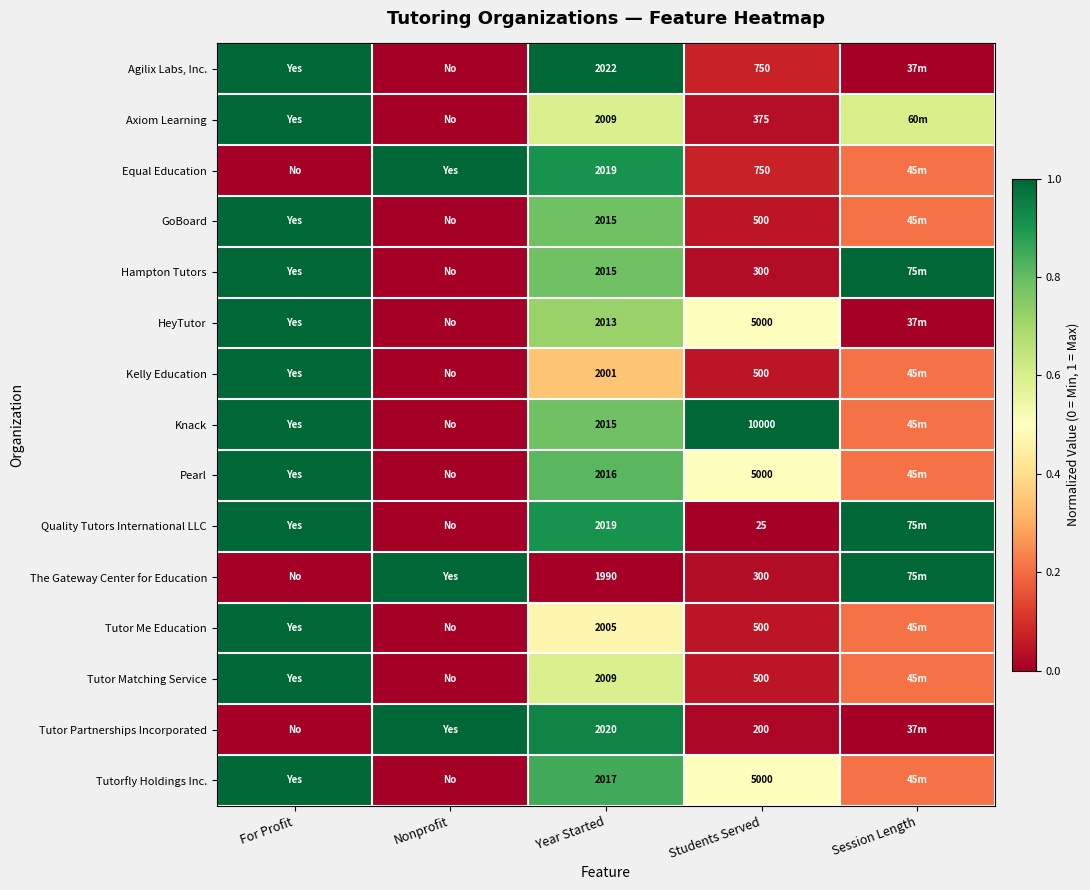

Between Year Started and Students Served, which series saw the biggest shift?

Knack